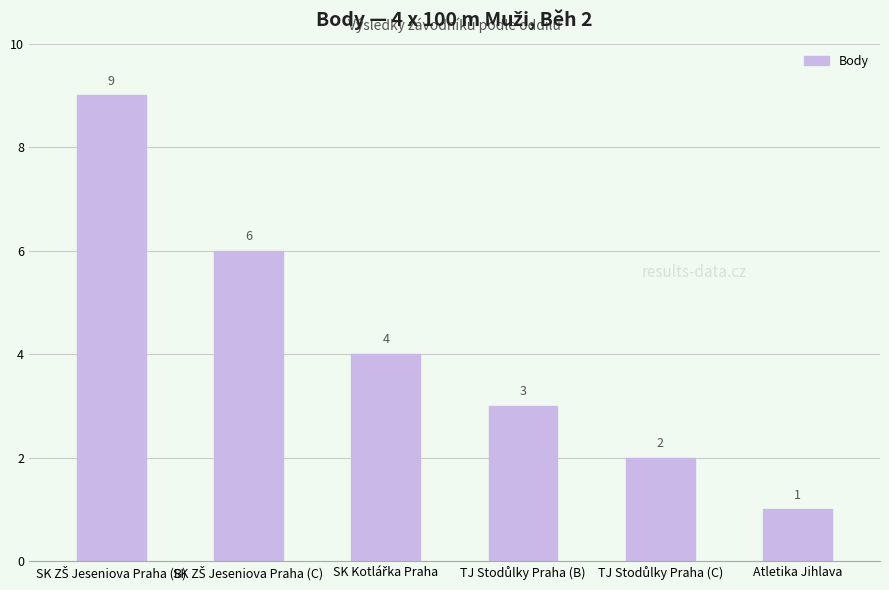

What is the difference between the maximum and minimum values?

8